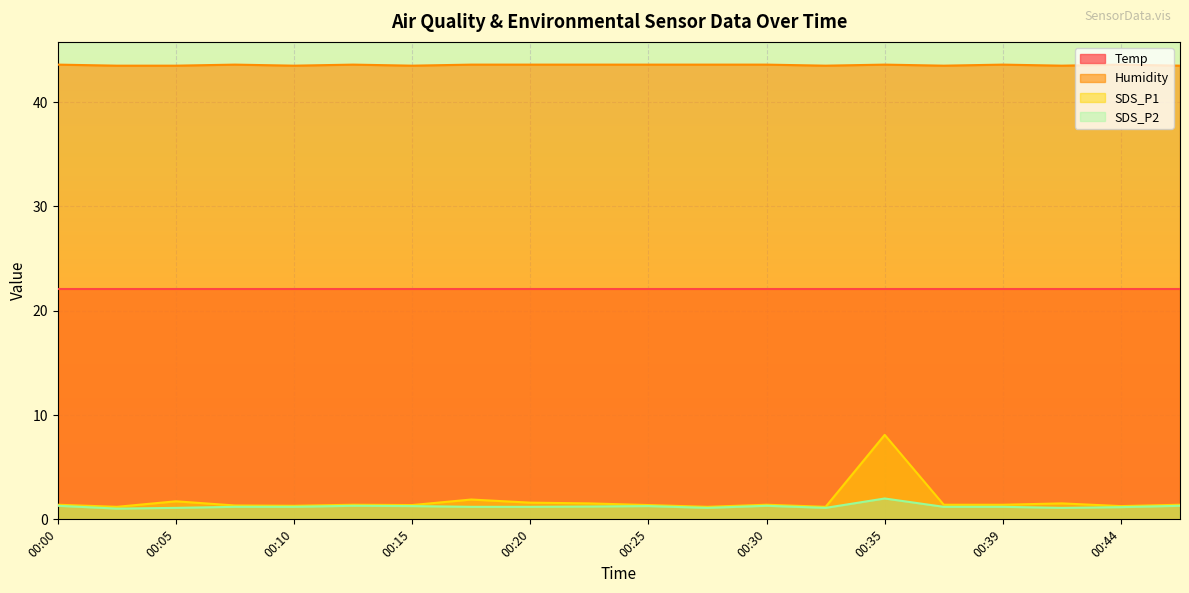

True or false: Humidity has a value of 43.6 at 00:20.

True